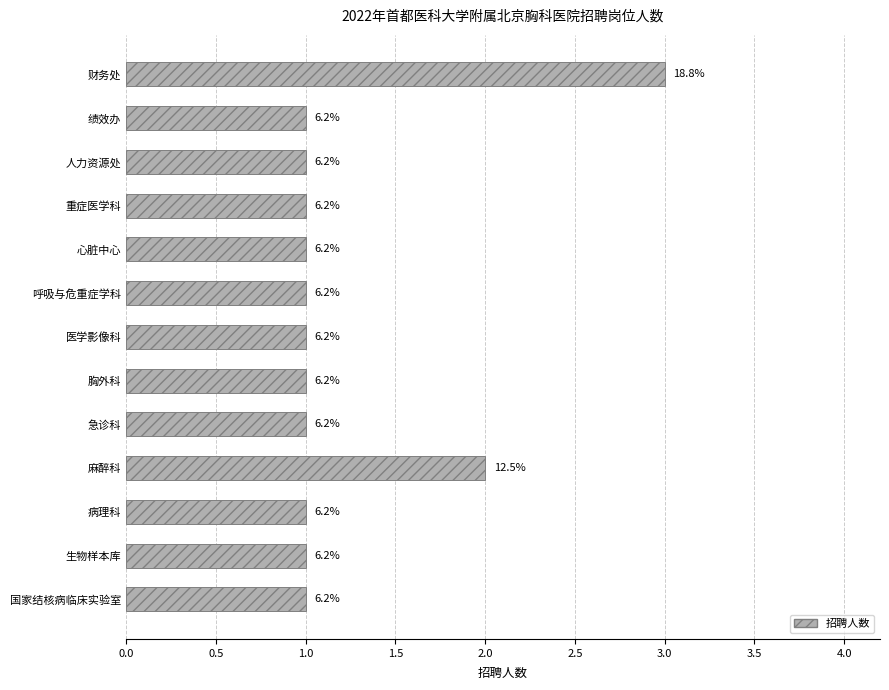

How many bars are there in total?

13